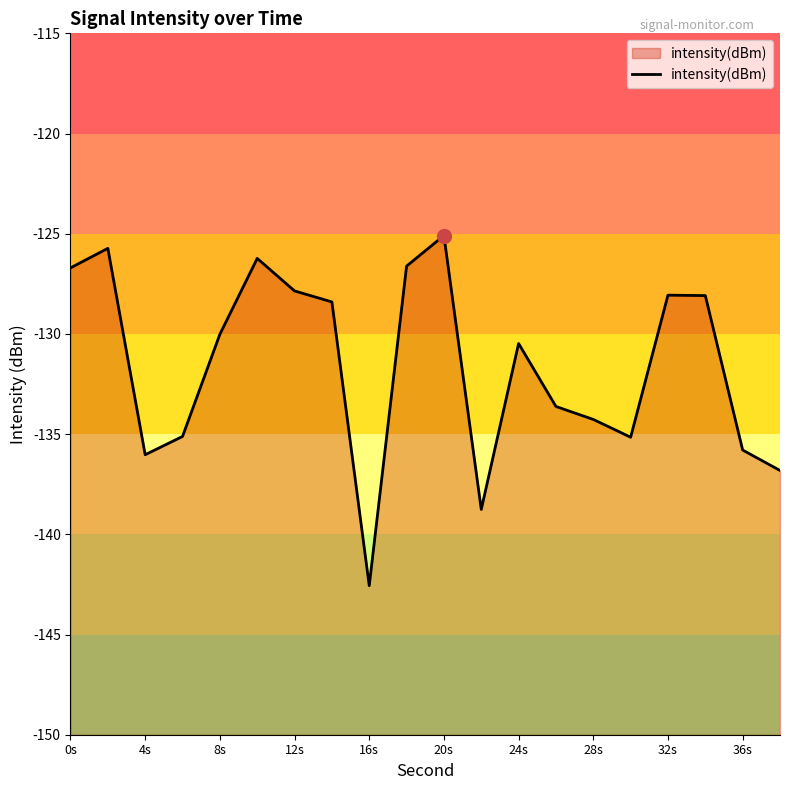

What is the difference between the maximum and minimum values?

17.5